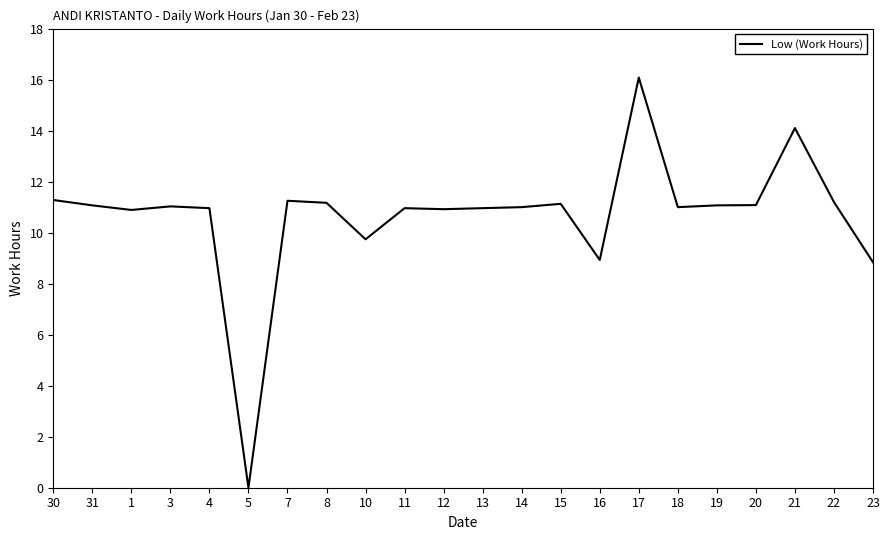

What position from the right is 1?

20